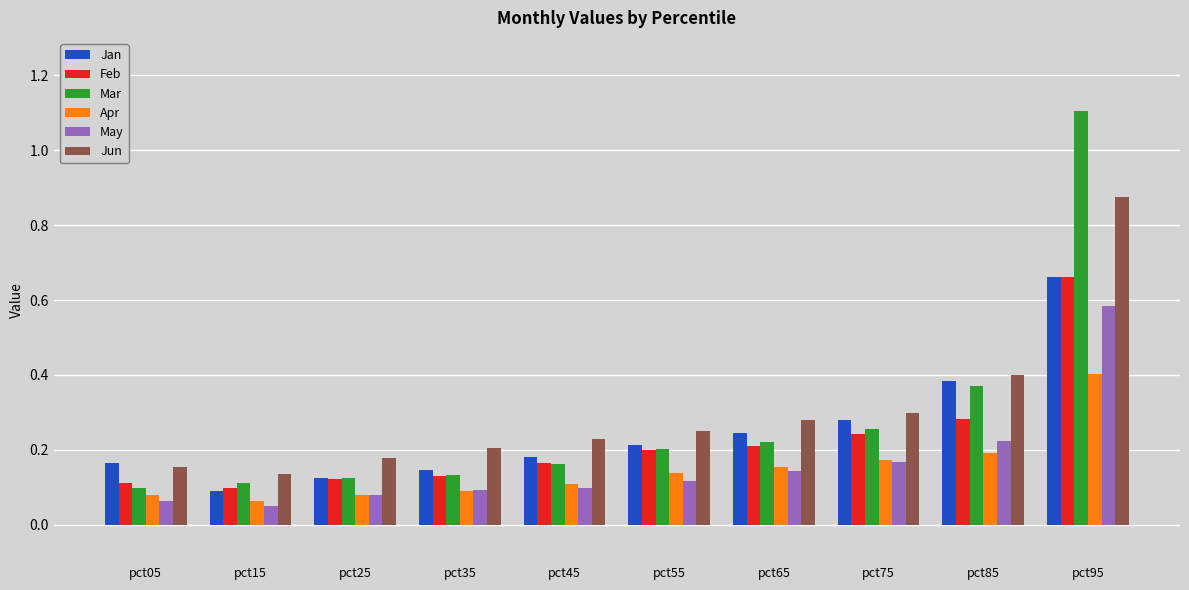

What is the sum of all Jun values?

3.0